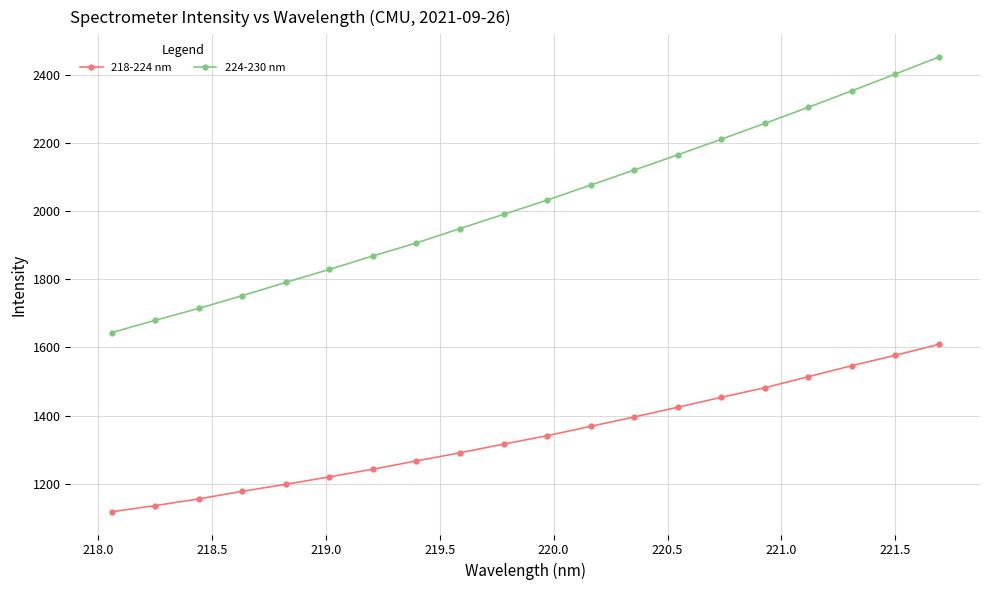

How many lines are shown in the chart?

2